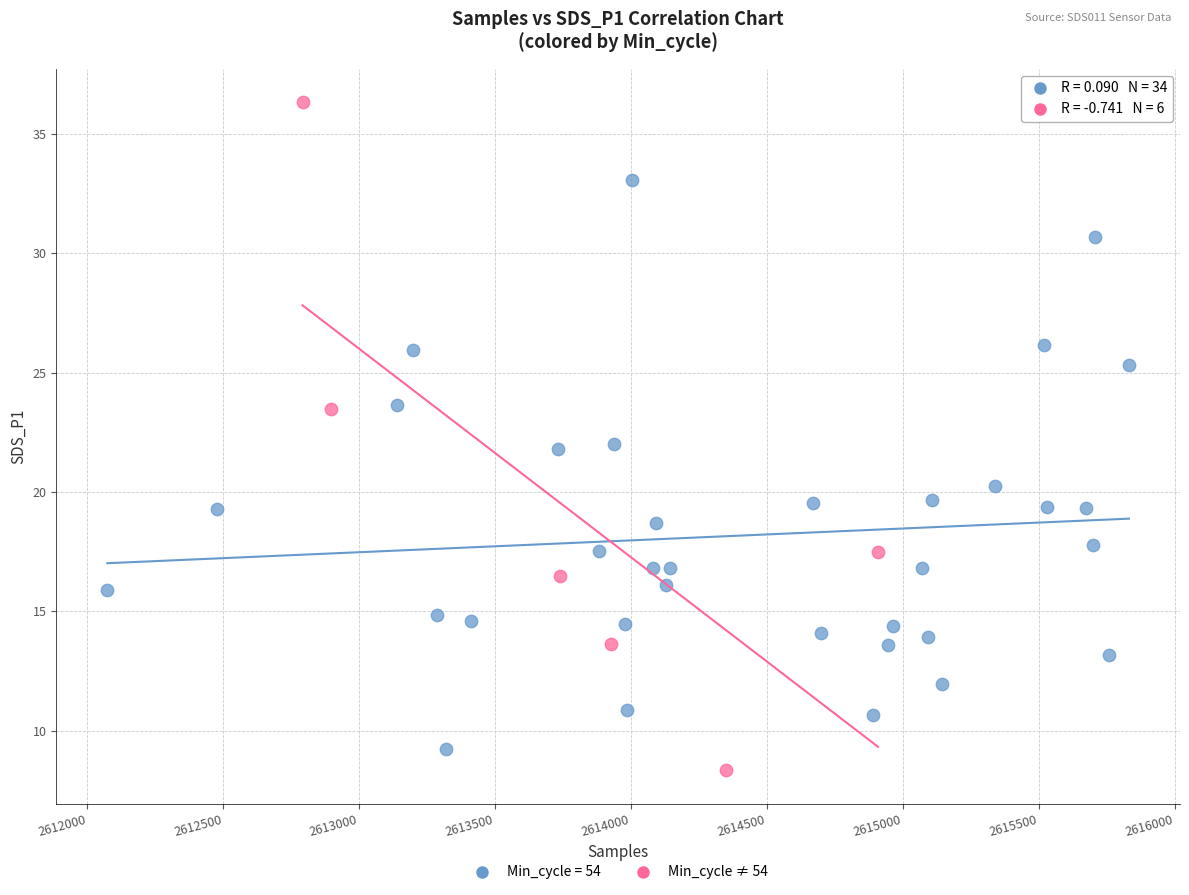

Which series contains the highest Y value?

Min_cycle ≠ 54